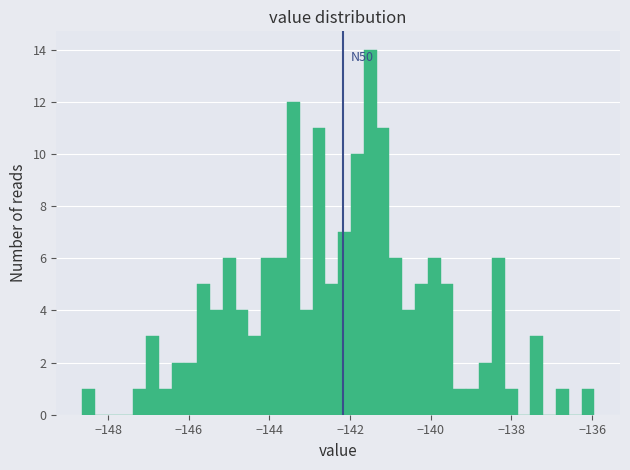

Around what value on the x-axis is the tallest bar? Give the approximate position of its centre, as read against the axis.

-141.6